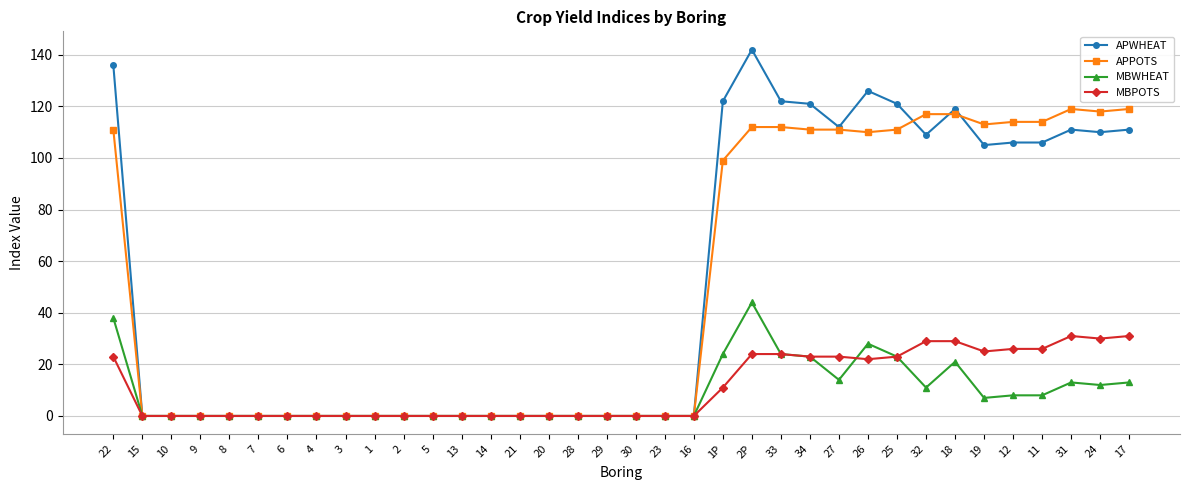

What is the label of the 15th point from the left?

21